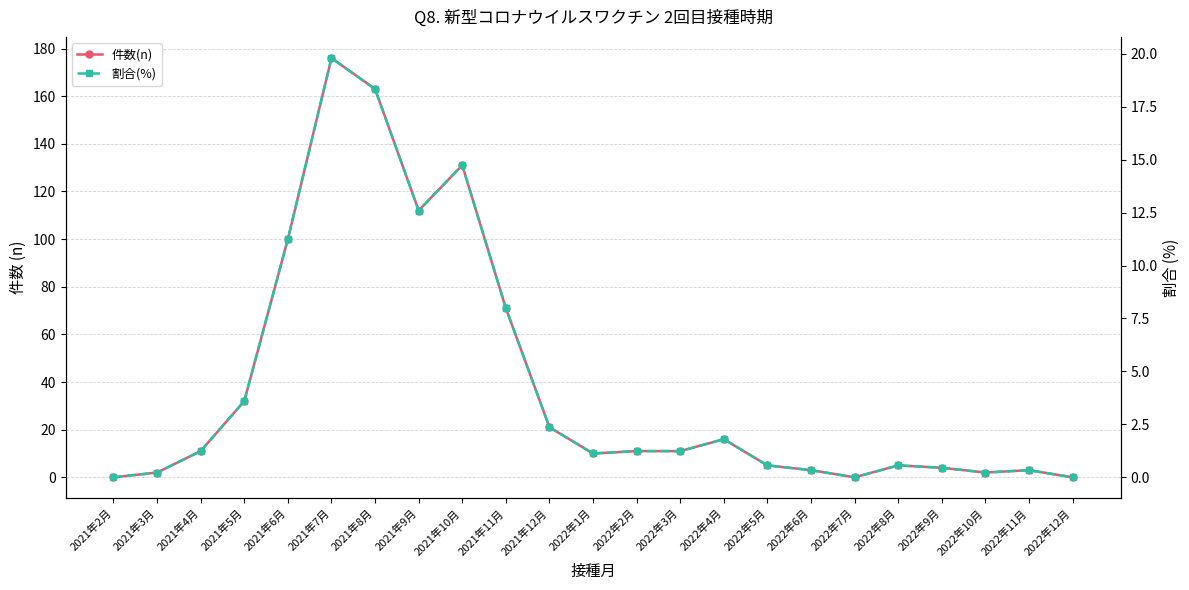

At which label does 件数(n) first exceed 11?

2021年5月